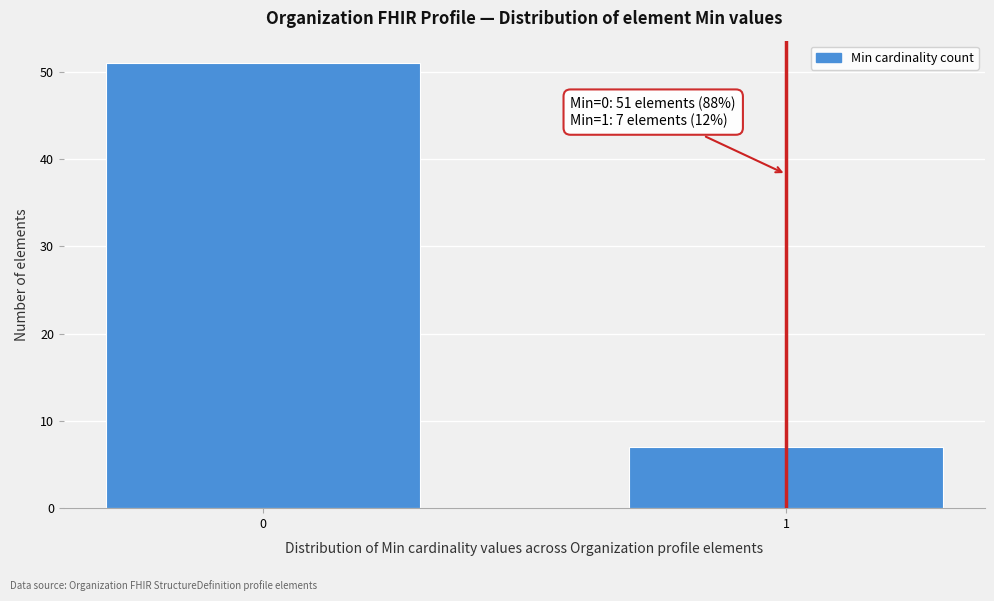

Reading left to right, extract all data points from this chart.

51	7